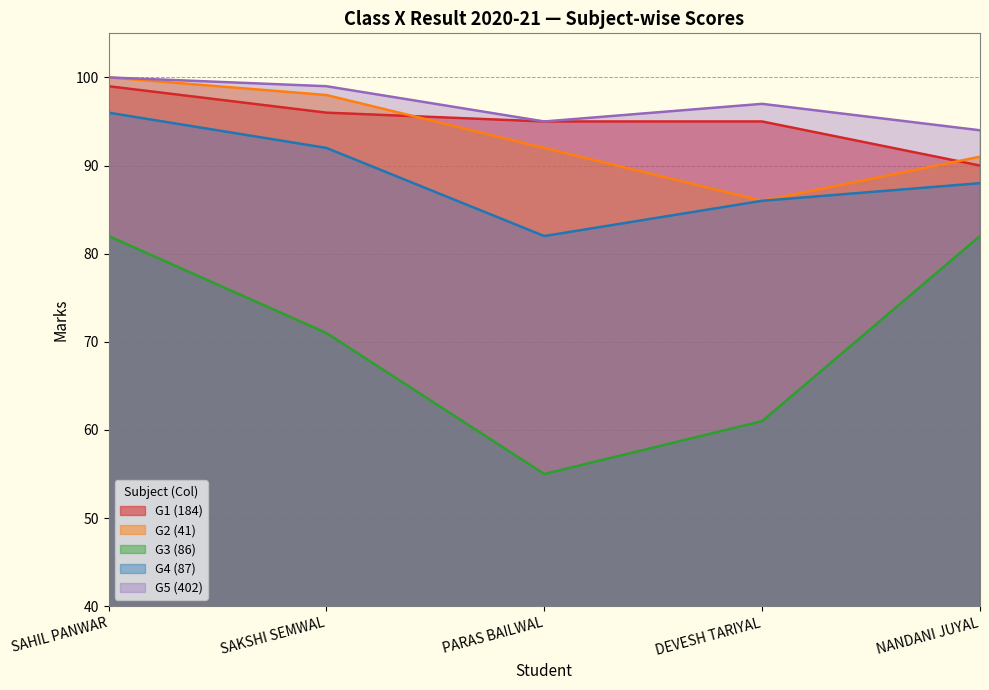

True or false: G2 (41) has a value of 86 at DEVESH TARIYAL.

True